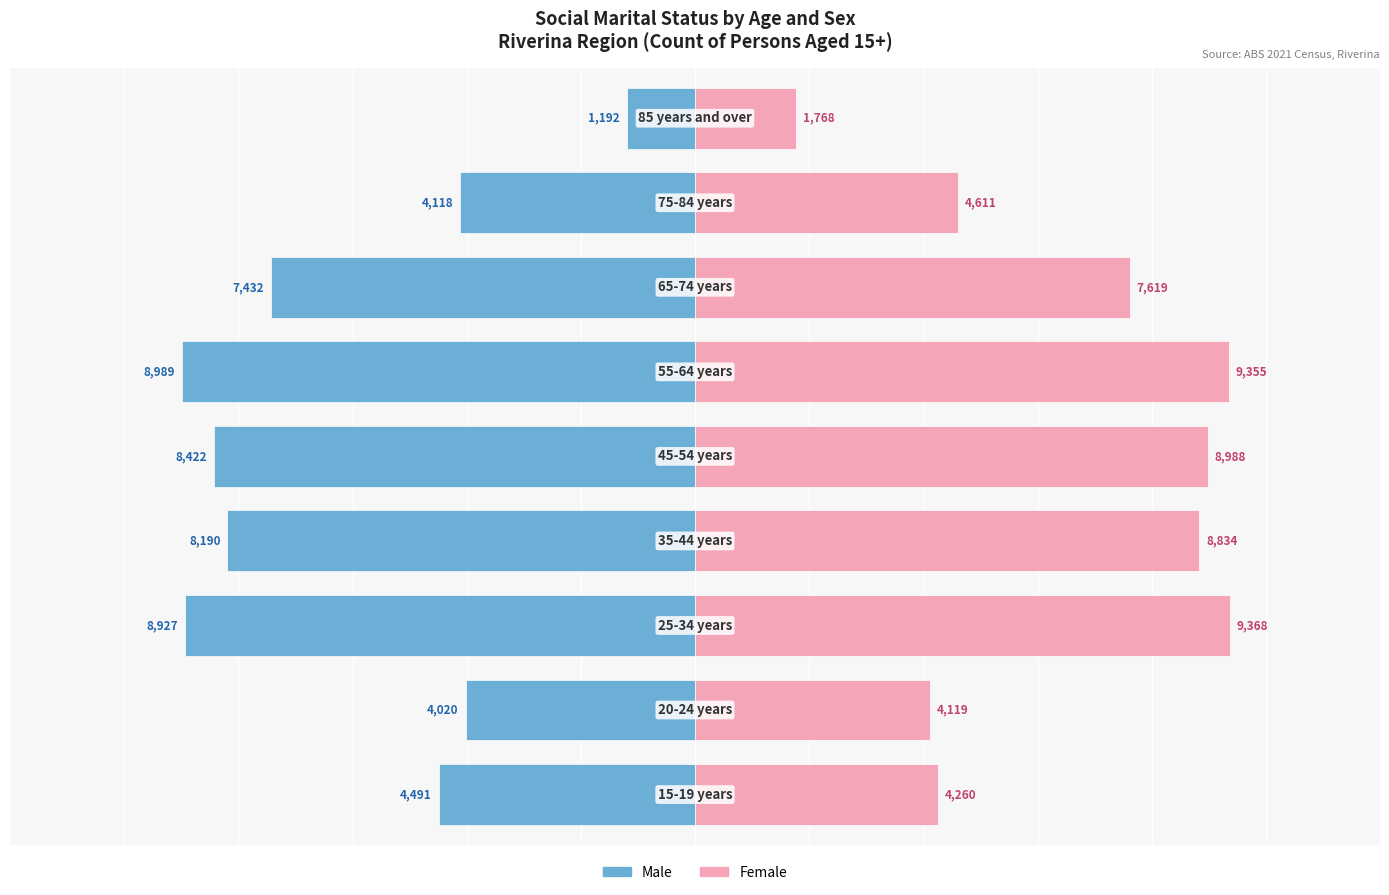

Rank the series by their average value, from lowest to highest.

Male, Female